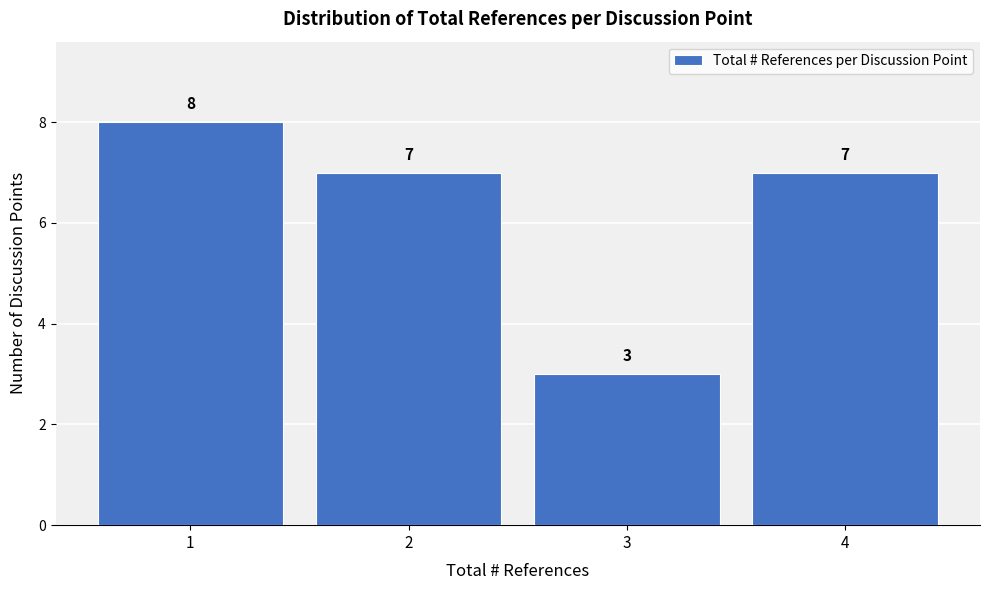

Which range on the x-axis has the tallest bar?

0.5 to 1.5